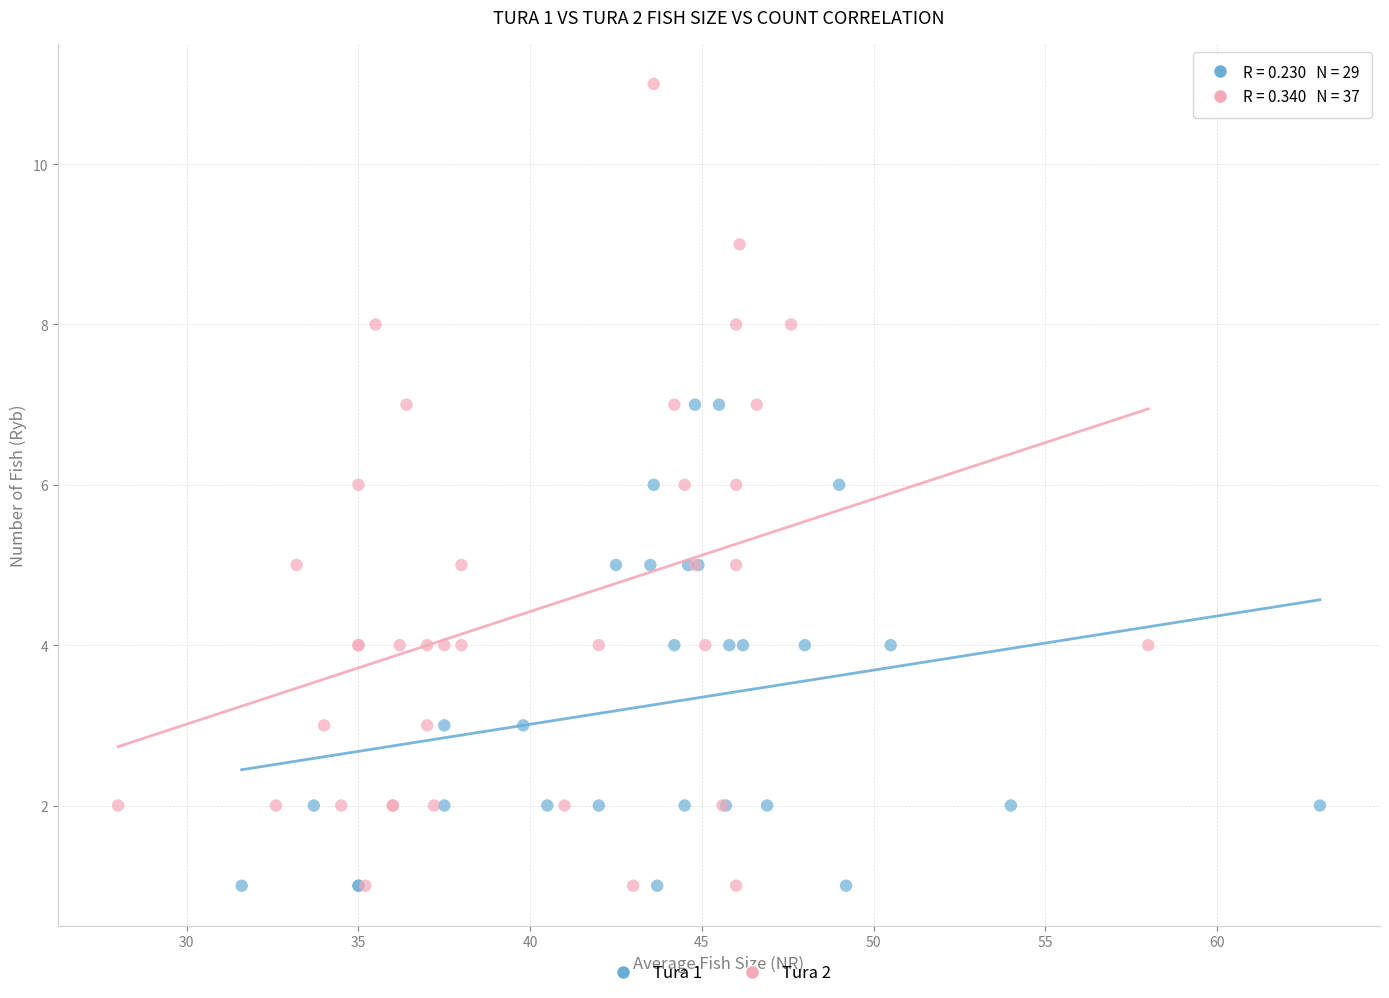

Which series reaches the maximum Y coordinate?

Tura 2